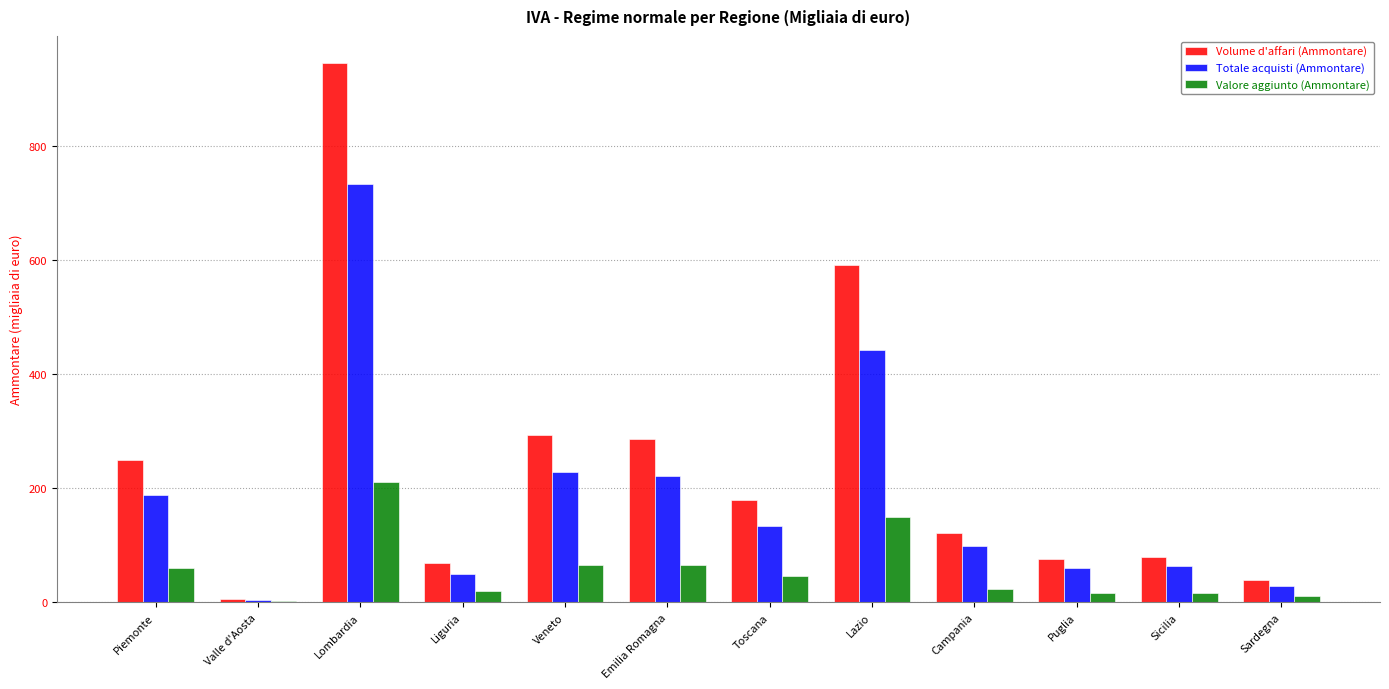

What is the maximum value for Valore aggiunto (Ammontare)?

211.3